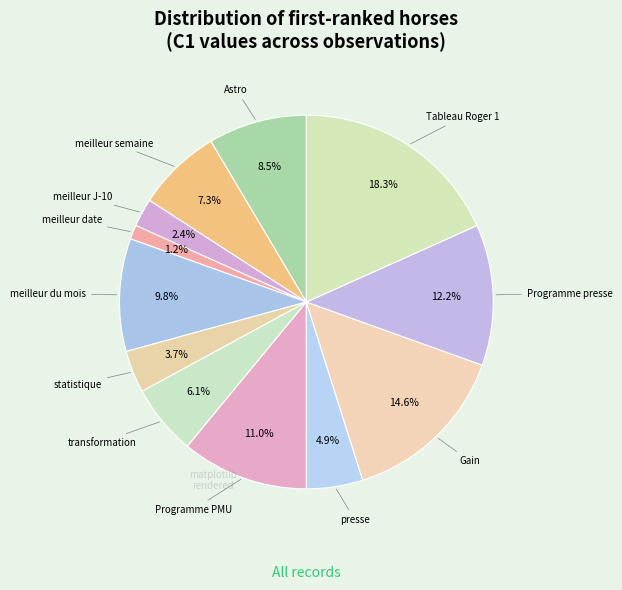

What is the largest slice in the pie chart?

Tableau Roger 1